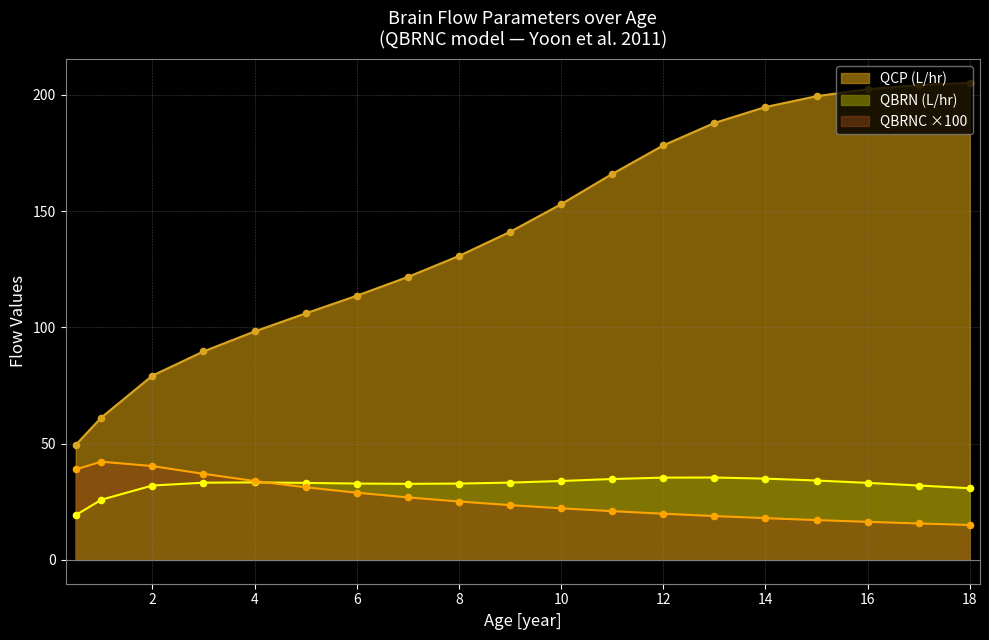

Which series reaches the minimum Y coordinate?

QBRNC